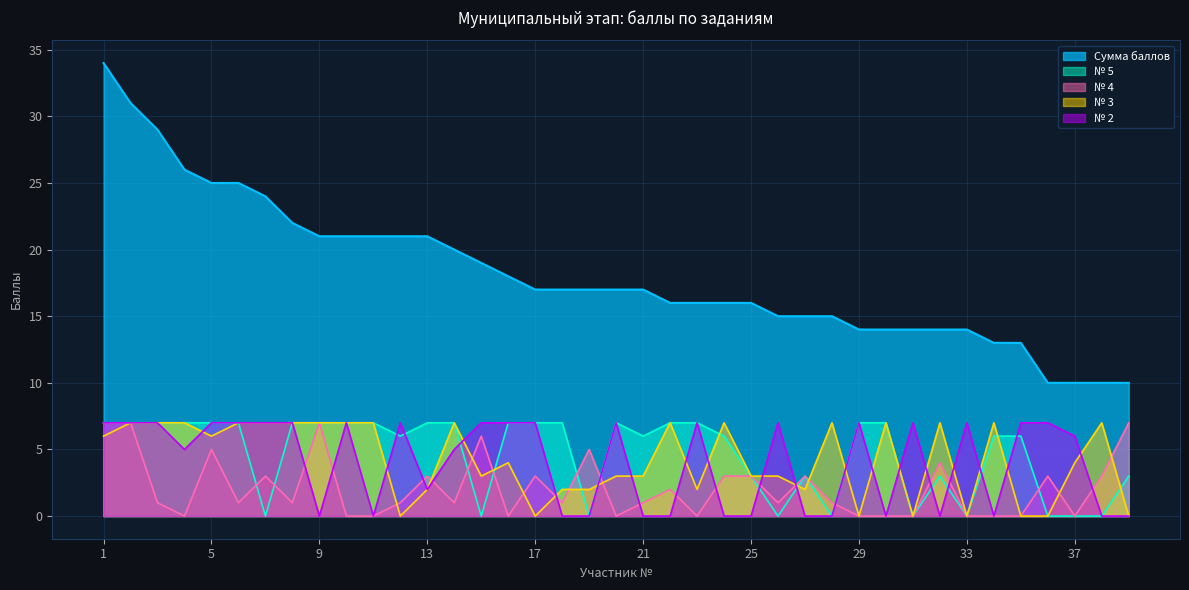

What is the difference between the second highest and minimum values in the Сумма баллов series?

21